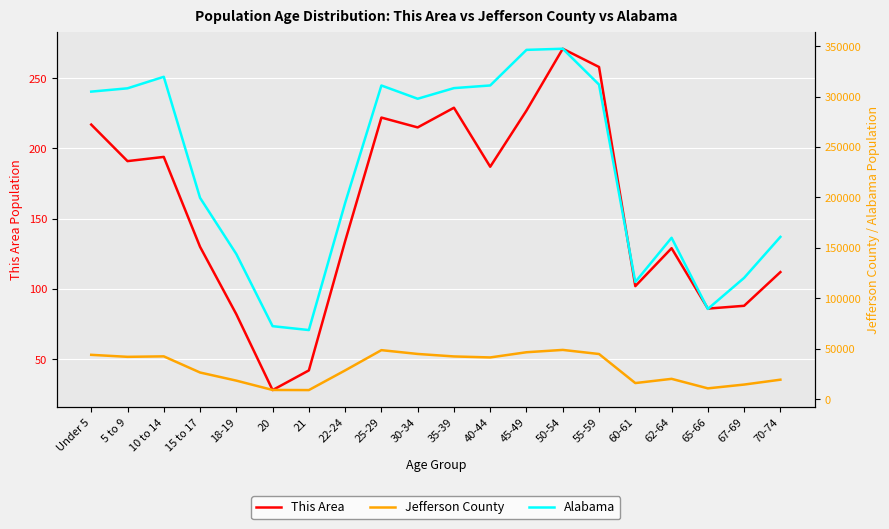

True or false: This Area and Alabama cross at least once.

False